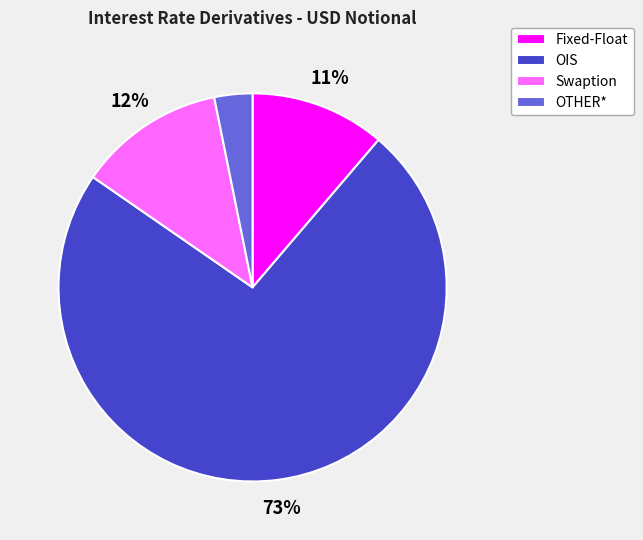

Is there any slice that represents more than half of the pie?

Yes